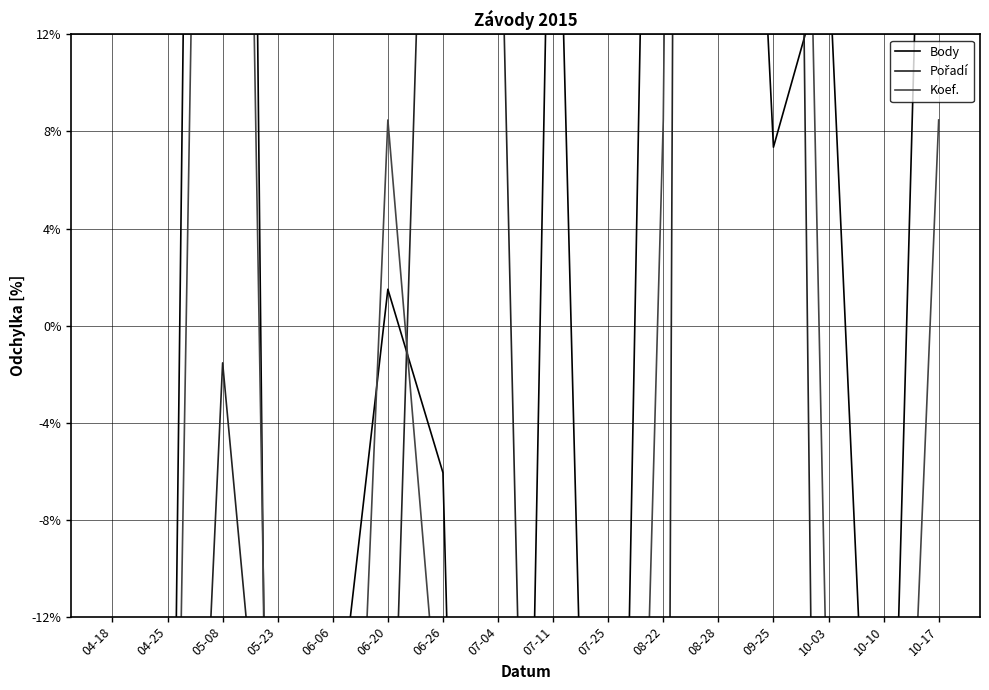

Between 10-17 and 07-25, which is larger?

10-17